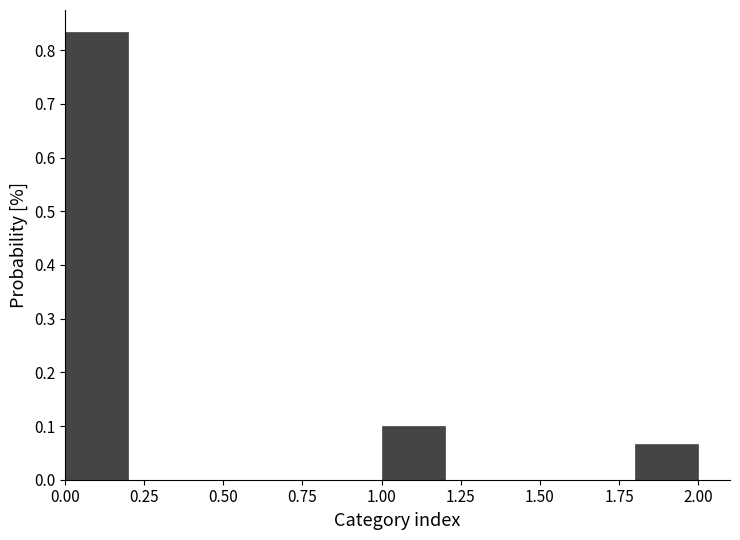

How tall is the bar that spans 1.8 to 2.0 on the x-axis? The values are not printed on the chart, so give them approximately, as read against the axis.

0.07